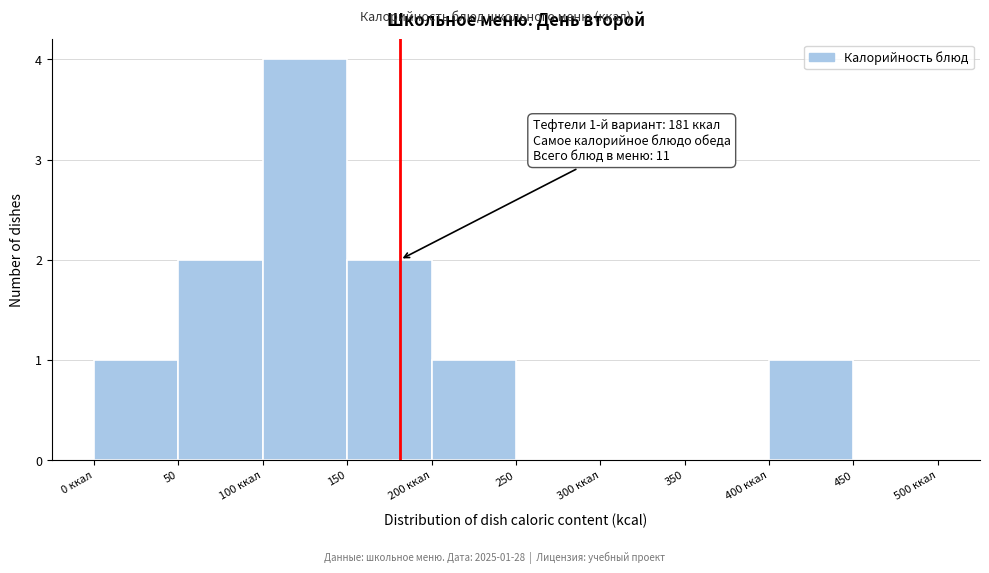

Reading left to right, extract all data points from this chart.

0 ккал=1	50=2	100 ккал=4	150=2	200 ккал=1	250=0	300 ккал=0	350=0	400 ккал=1	450=0